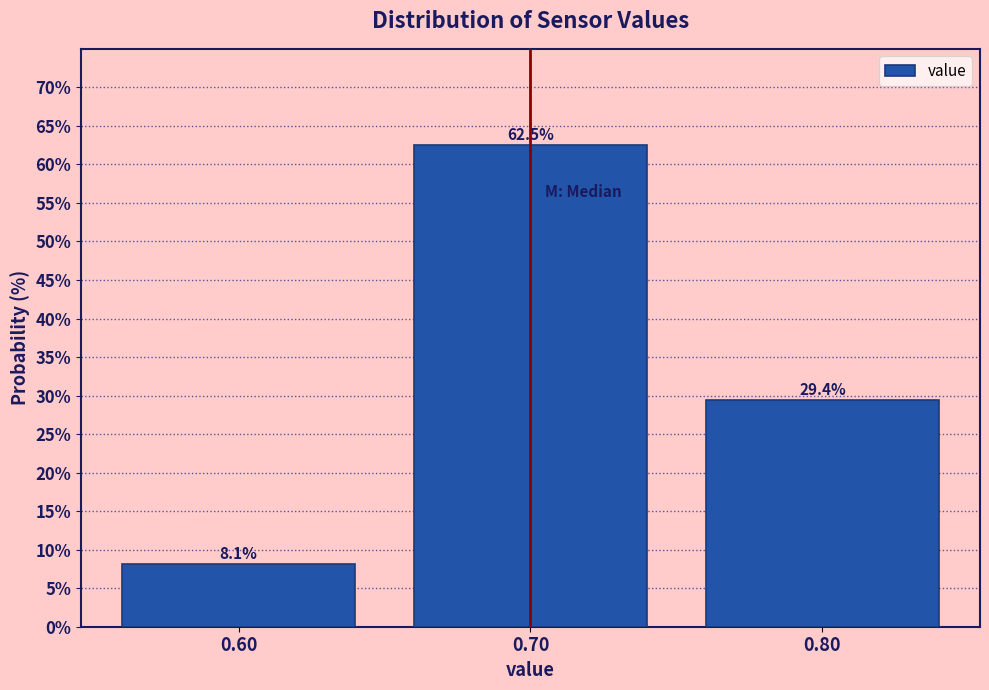

Reading left to right, transcribe this chart: for each bar, give the range it covers on the x-axis and its height.

0.55 to 0.65: 8.1
0.65 to 0.75: 62.5
0.75 to 0.85: 29.4